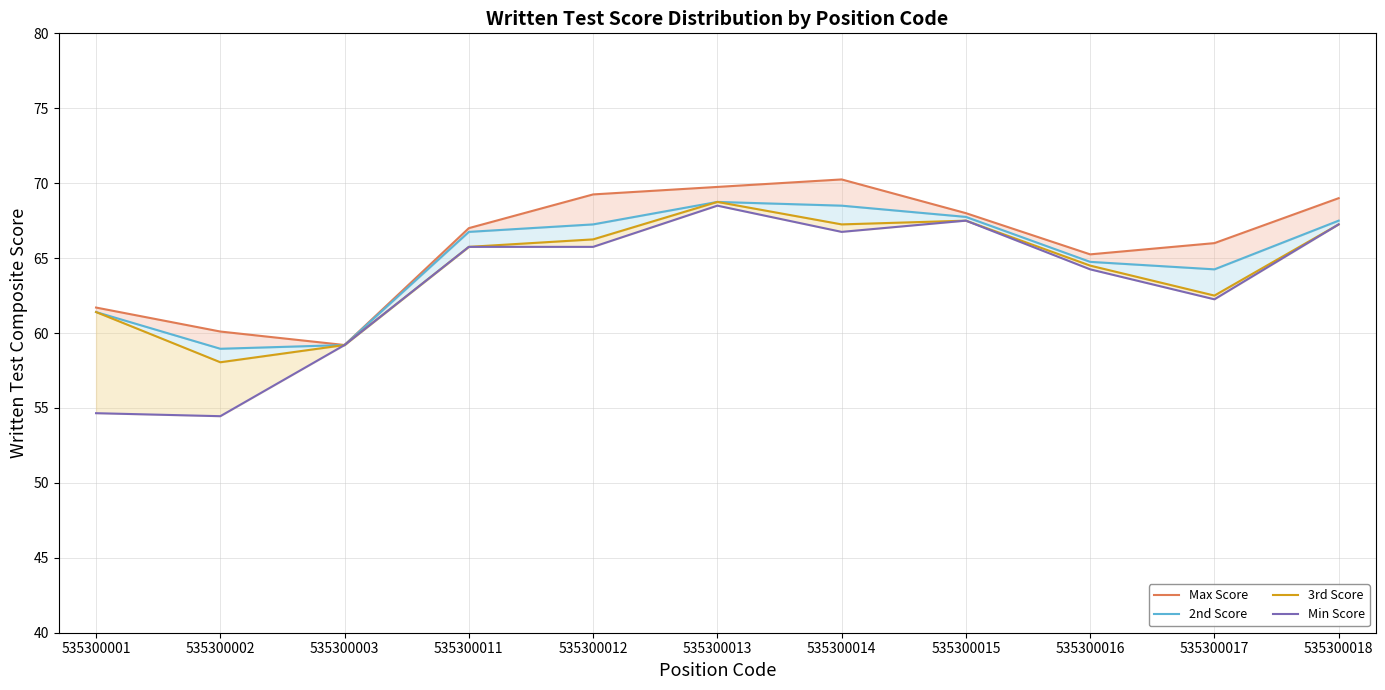

Which has a higher value, 535300016 or 535300015?

535300015